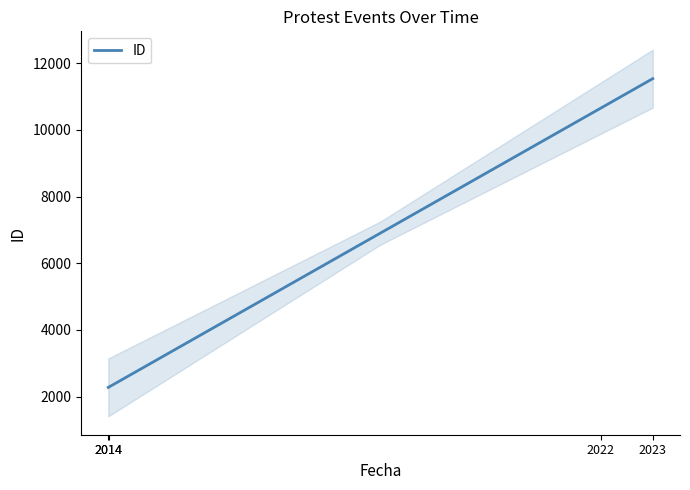

What is the maximum value for ID?

11536.1